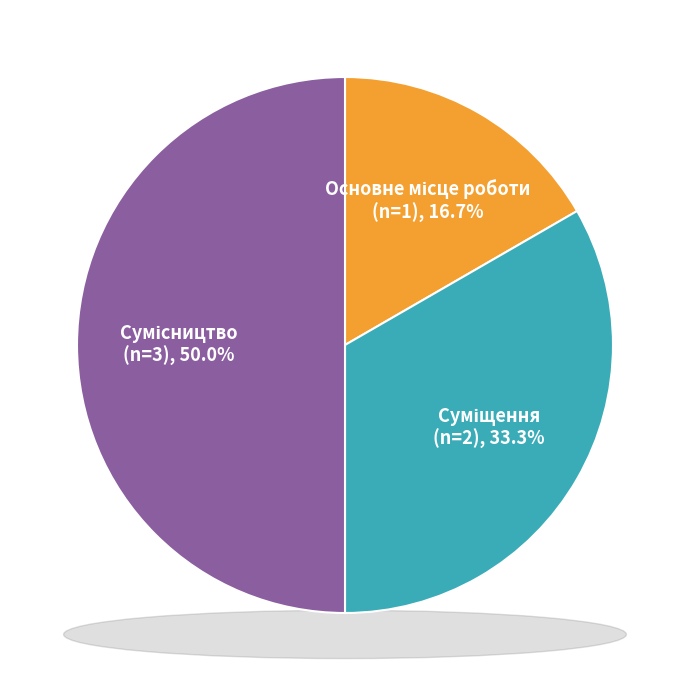

Does any single category account for the majority?

No